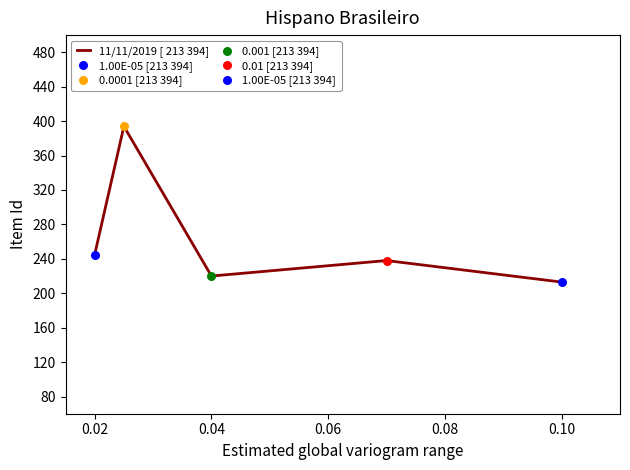

What is the sum of all values?

1310